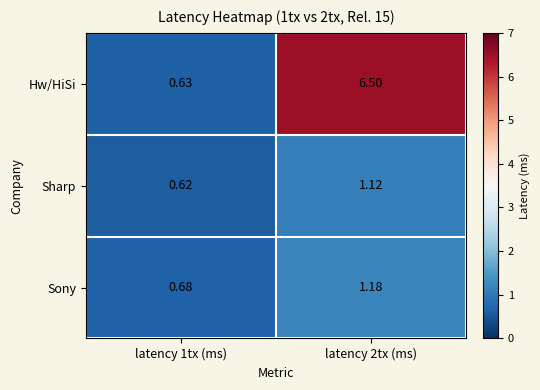

Rank the series at latency 2tx (ms) from lowest to highest value.

Sharp, Sony, Hw/HiSi